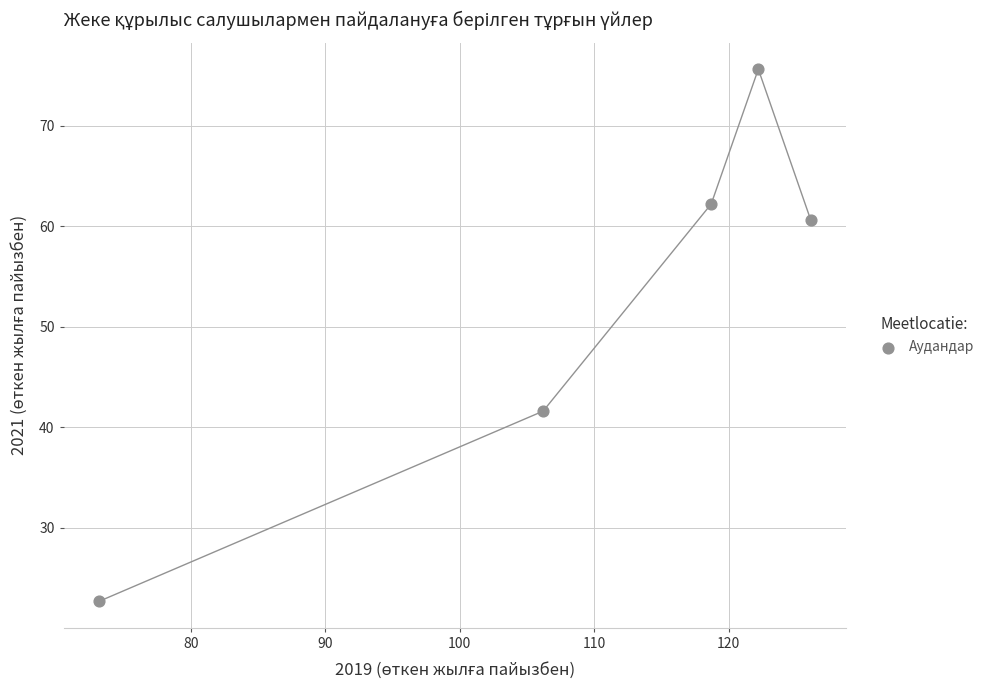

What Y value in the scatter plot is closest to 49?

41.6